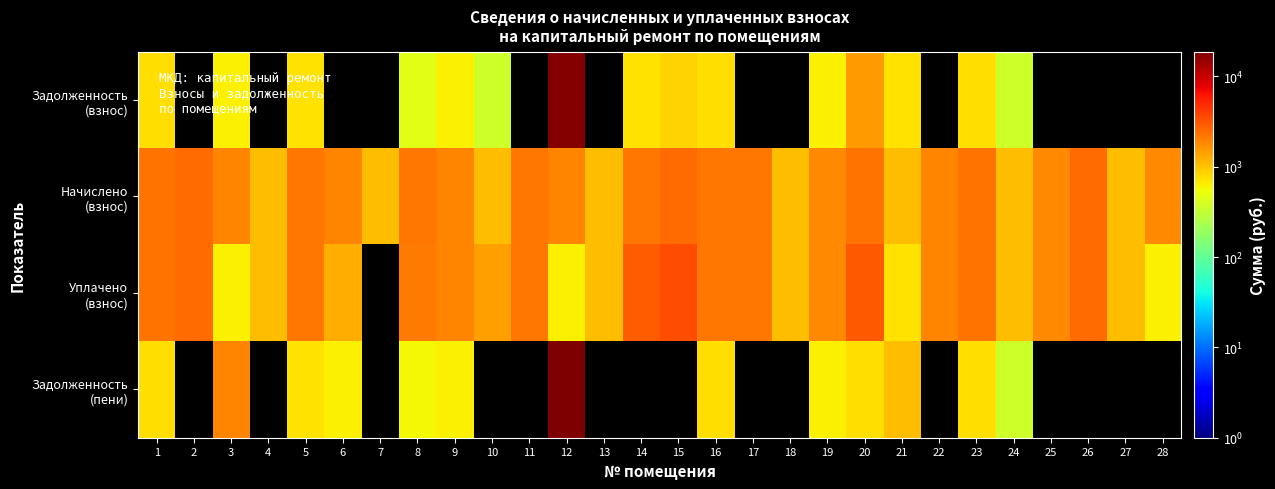

Rank the series by their maximum value, from highest to lowest.

Задолженность (пени), Задолженность (взнос), Уплачено (взнос), Начислено (взнос)